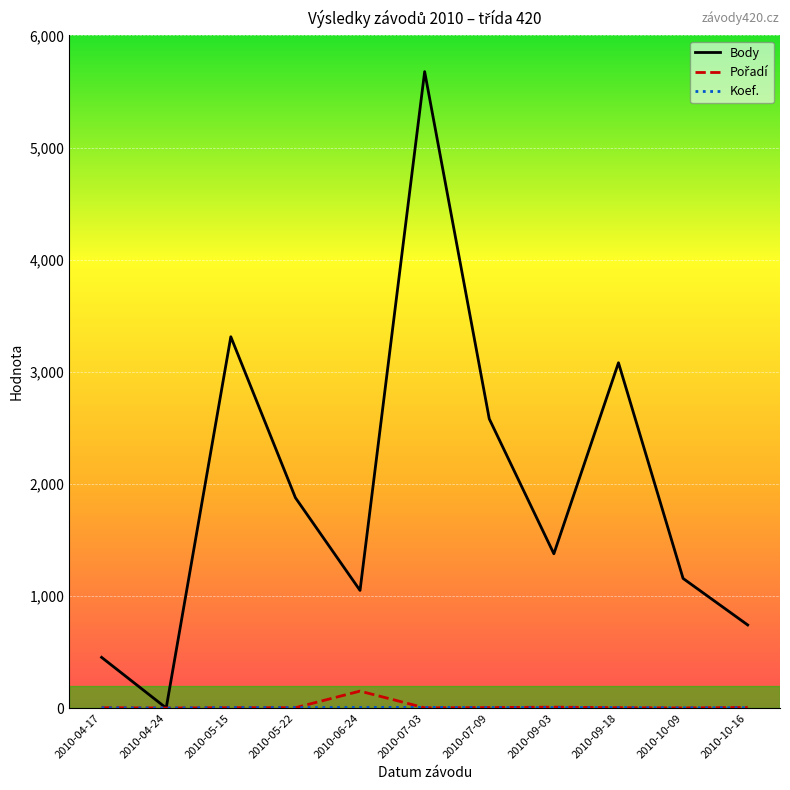

Rank the categories by Body value from highest to lowest.

2010-07-03, 2010-05-15, 2010-09-18, 2010-07-09, 2010-05-22, 2010-09-03, 2010-10-09, 2010-06-24, 2010-10-16, 2010-04-17, 2010-04-24